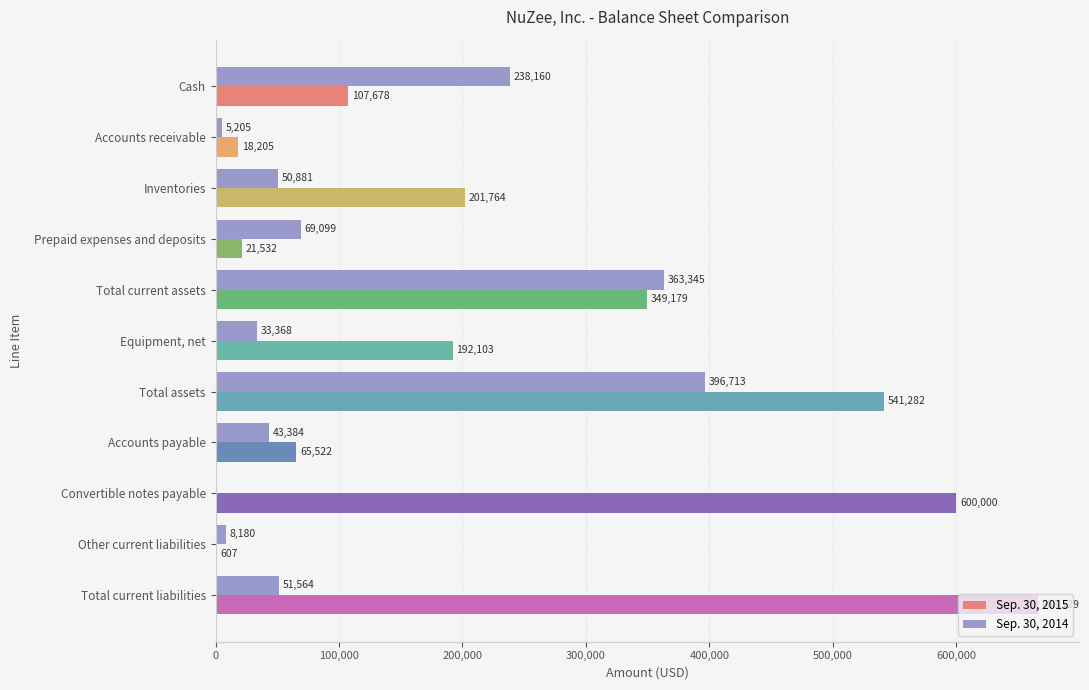

What is the approximate value of Sep. 30, 2015 at Prepaid expenses and deposits?

21532